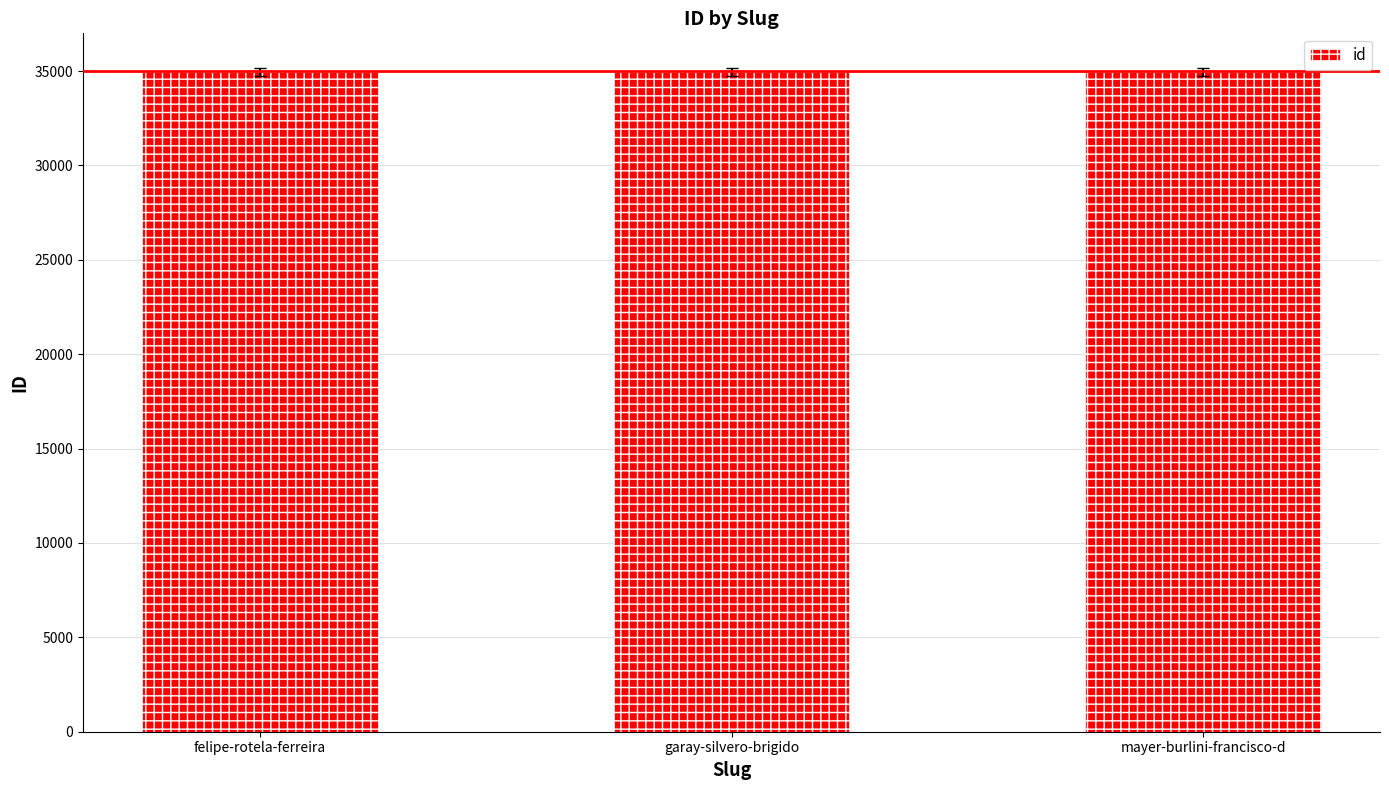

The value at mayer-burlini-francisco-d is 34944. True or false?

True